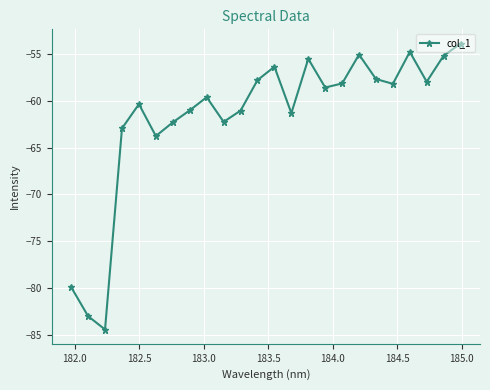

What is the smallest value displayed?

-84.5